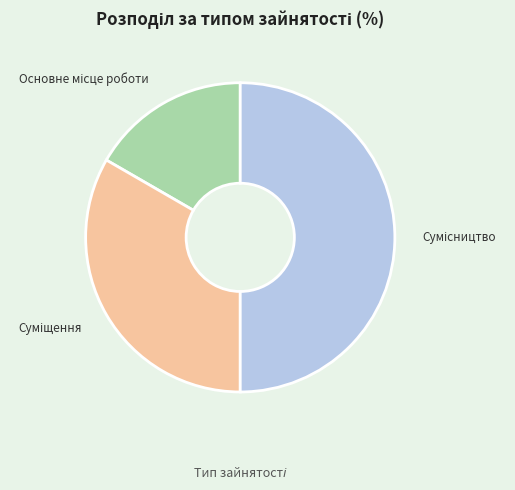

Is there any slice that represents more than half of the pie?

No